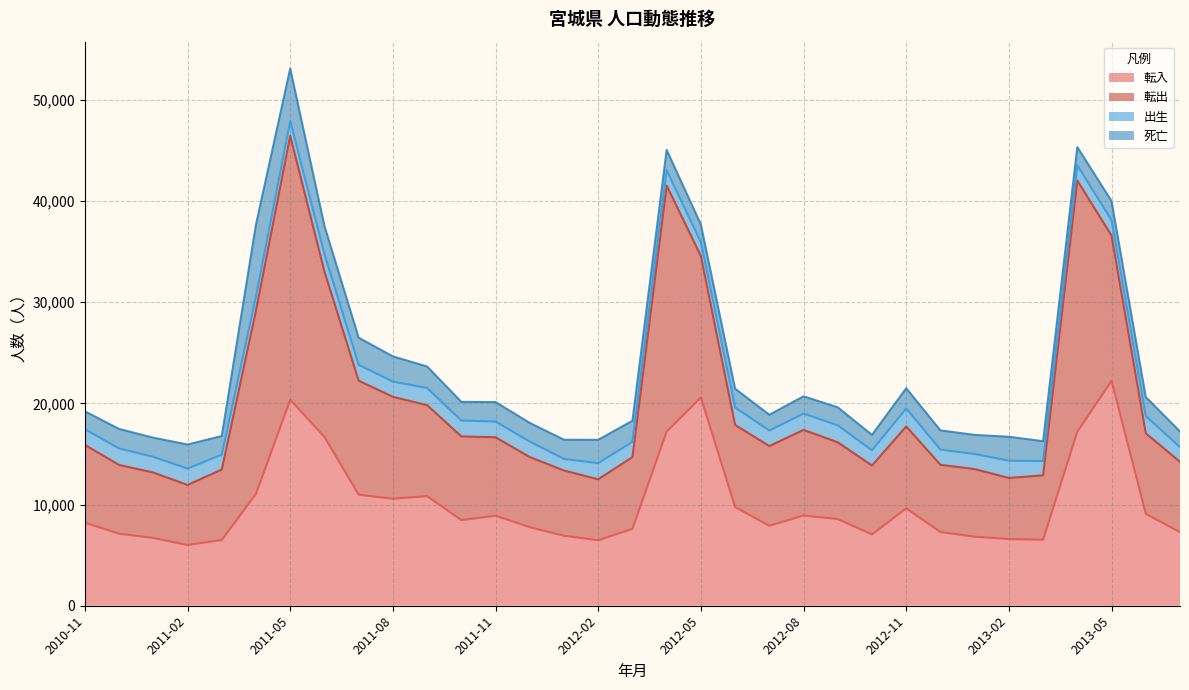

What is the difference between the maximum and minimum values in the 出生 series?

629